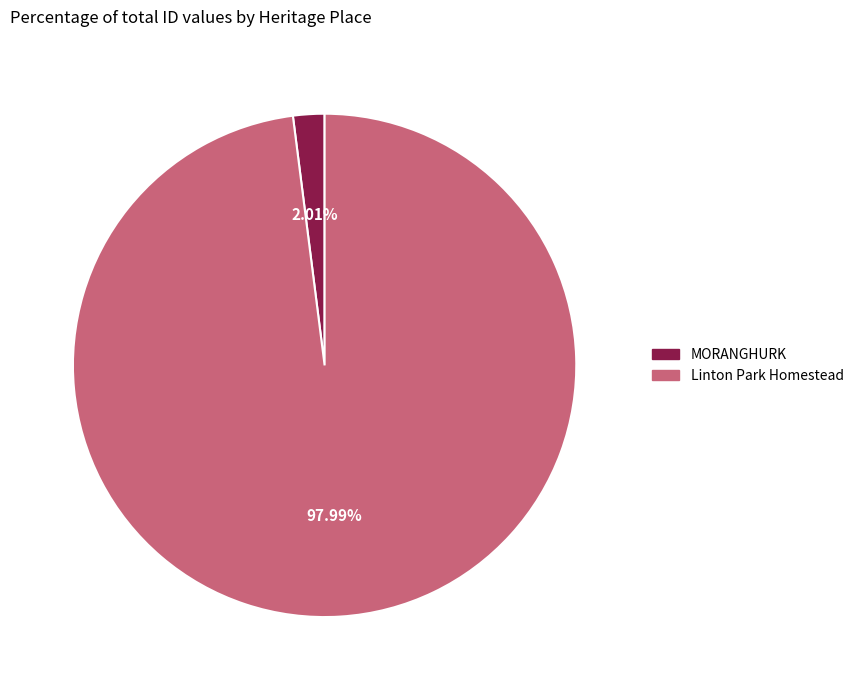

Count the number of slices in the pie.

2